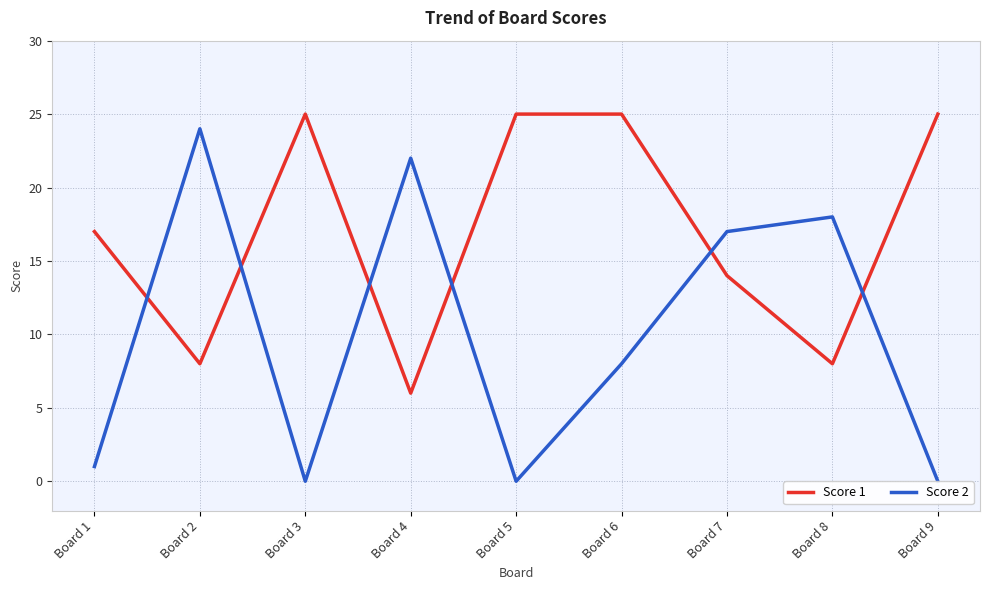

Reading left to right, transcribe all the data shown in this chart.

Score 1: 17	8	25	6	25	25	14	8	25
Score 2: 1	24	0	22	0	8	17	18	0